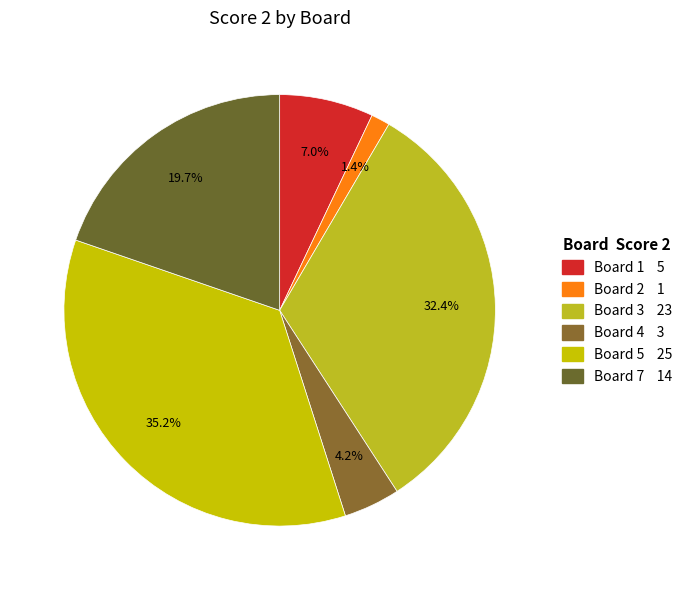

Count the number of slices in the pie.

6